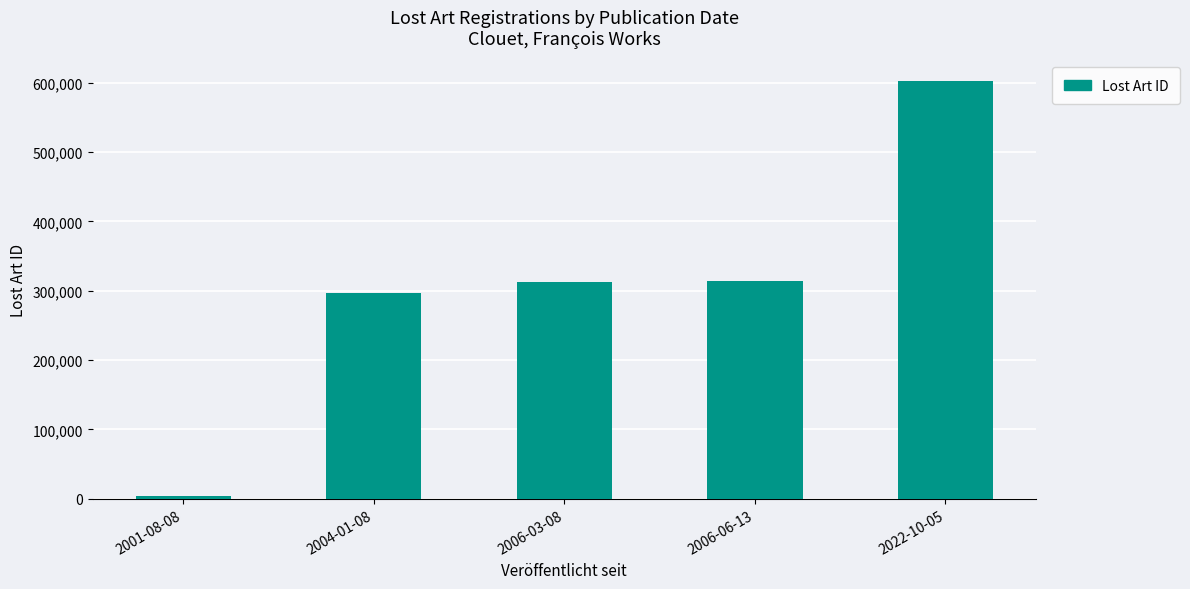

Which category has the highest value across all series?

2022-10-05